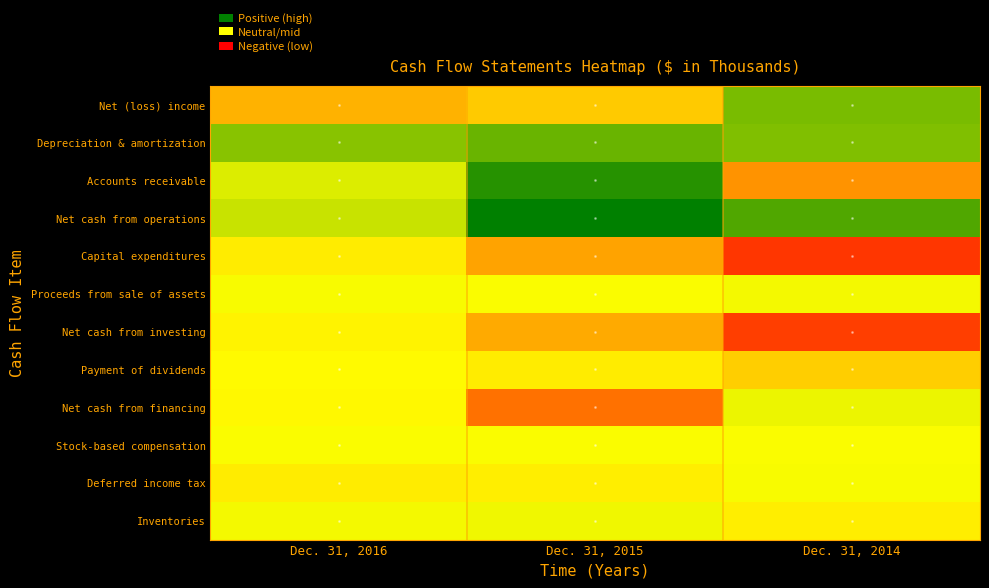

Which series has the largest total across all categories?

Net cash from operations